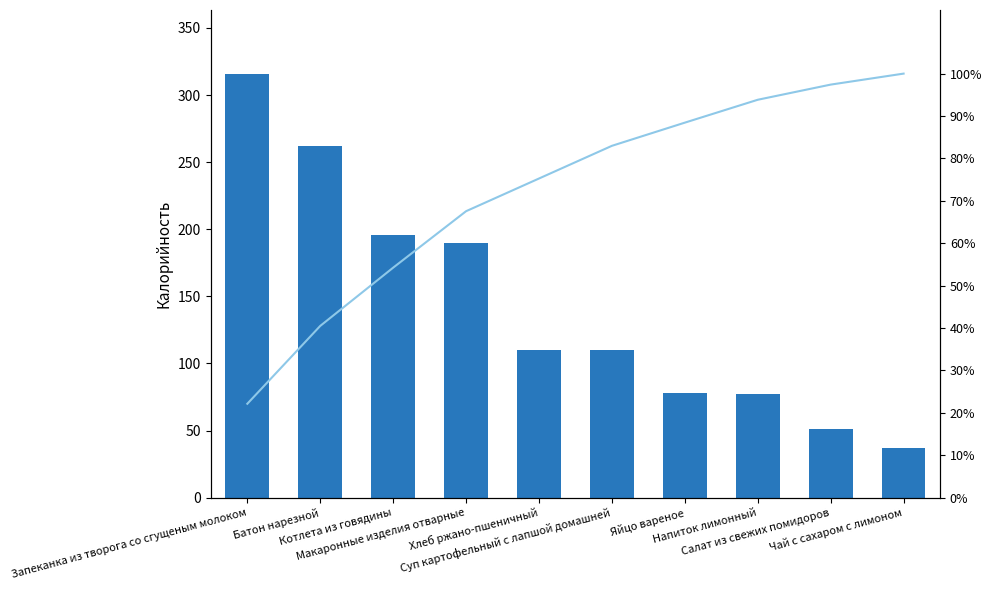

Reading right to left, what are all the values shown in this chart?

Калорийность: 37.0	51.0	77.0	78.0	110.0	110.0	190.0	196.0	262.0	316.0
Cumulative %: 100.0	97.4	93.8	88.4	83.0	75.3	67.6	54.2	40.5	22.1